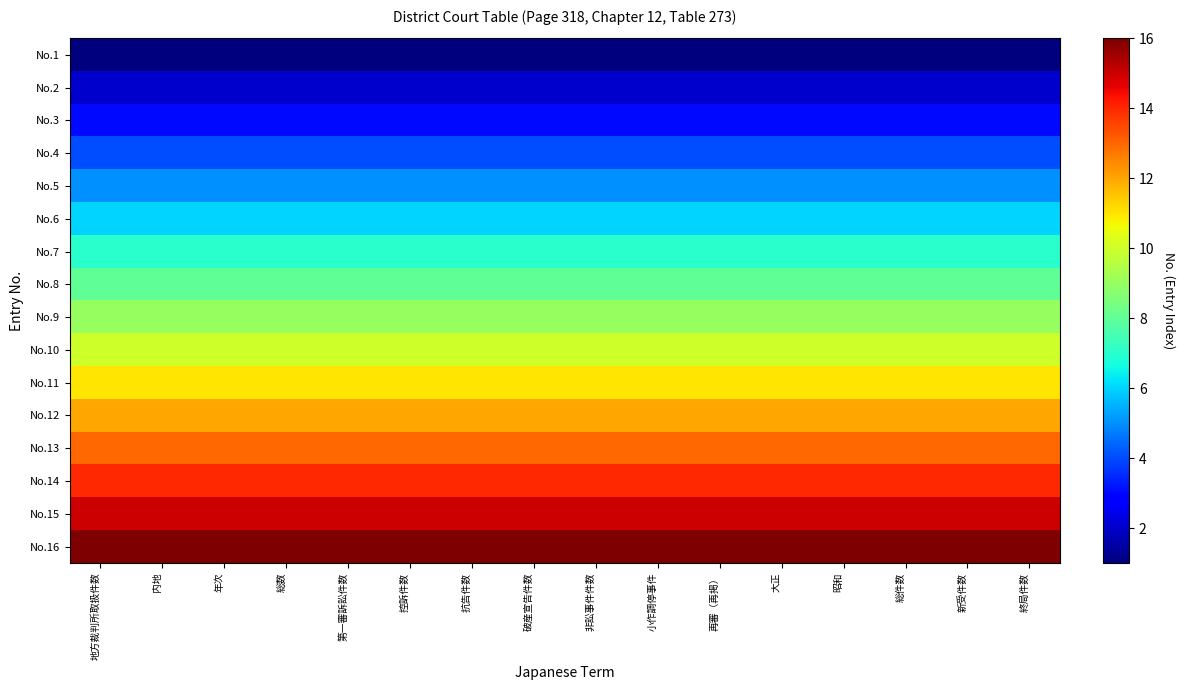

Reading left to right, transcribe all the data shown in this chart.

No.1: 地方裁判所取扱件数=1	内地=1	年次=1	総数=1	第一審訴訟件数=1	控訴件数=1	抗告件数=1	破産宣告件数=1	非訟事件件数=1	小作調停事件=1	再審（再掲）=1	大正=1	昭和=1	総件数=1	新受件数=1	終局件数=1
No.2: 地方裁判所取扱件数=2	内地=2	年次=2	総数=2	第一審訴訟件数=2	控訴件数=2	抗告件数=2	破産宣告件数=2	非訟事件件数=2	小作調停事件=2	再審（再掲）=2	大正=2	昭和=2	総件数=2	新受件数=2	終局件数=2
No.3: 地方裁判所取扱件数=3	内地=3	年次=3	総数=3	第一審訴訟件数=3	控訴件数=3	抗告件数=3	破産宣告件数=3	非訟事件件数=3	小作調停事件=3	再審（再掲）=3	大正=3	昭和=3	総件数=3	新受件数=3	終局件数=3
No.4: 地方裁判所取扱件数=4	内地=4	年次=4	総数=4	第一審訴訟件数=4	控訴件数=4	抗告件数=4	破産宣告件数=4	非訟事件件数=4	小作調停事件=4	再審（再掲）=4	大正=4	昭和=4	総件数=4	新受件数=4	終局件数=4
No.5: 地方裁判所取扱件数=5	内地=5	年次=5	総数=5	第一審訴訟件数=5	控訴件数=5	抗告件数=5	破産宣告件数=5	非訟事件件数=5	小作調停事件=5	再審（再掲）=5	大正=5	昭和=5	総件数=5	新受件数=5	終局件数=5
No.6: 地方裁判所取扱件数=6	内地=6	年次=6	総数=6	第一審訴訟件数=6	控訴件数=6	抗告件数=6	破産宣告件数=6	非訟事件件数=6	小作調停事件=6	再審（再掲）=6	大正=6	昭和=6	総件数=6	新受件数=6	終局件数=6
No.7: 地方裁判所取扱件数=7	内地=7	年次=7	総数=7	第一審訴訟件数=7	控訴件数=7	抗告件数=7	破産宣告件数=7	非訟事件件数=7	小作調停事件=7	再審（再掲）=7	大正=7	昭和=7	総件数=7	新受件数=7	終局件数=7
No.8: 地方裁判所取扱件数=8	内地=8	年次=8	総数=8	第一審訴訟件数=8	控訴件数=8	抗告件数=8	破産宣告件数=8	非訟事件件数=8	小作調停事件=8	再審（再掲）=8	大正=8	昭和=8	総件数=8	新受件数=8	終局件数=8
No.9: 地方裁判所取扱件数=9	内地=9	年次=9	総数=9	第一審訴訟件数=9	控訴件数=9	抗告件数=9	破産宣告件数=9	非訟事件件数=9	小作調停事件=9	再審（再掲）=9	大正=9	昭和=9	総件数=9	新受件数=9	終局件数=9
No.10: 地方裁判所取扱件数=10	内地=10	年次=10	総数=10	第一審訴訟件数=10	控訴件数=10	抗告件数=10	破産宣告件数=10	非訟事件件数=10	小作調停事件=10	再審（再掲）=10	大正=10	昭和=10	総件数=10	新受件数=10	終局件数=10
No.11: 地方裁判所取扱件数=11	内地=11	年次=11	総数=11	第一審訴訟件数=11	控訴件数=11	抗告件数=11	破産宣告件数=11	非訟事件件数=11	小作調停事件=11	再審（再掲）=11	大正=11	昭和=11	総件数=11	新受件数=11	終局件数=11
No.12: 地方裁判所取扱件数=12	内地=12	年次=12	総数=12	第一審訴訟件数=12	控訴件数=12	抗告件数=12	破産宣告件数=12	非訟事件件数=12	小作調停事件=12	再審（再掲）=12	大正=12	昭和=12	総件数=12	新受件数=12	終局件数=12
No.13: 地方裁判所取扱件数=13	内地=13	年次=13	総数=13	第一審訴訟件数=13	控訴件数=13	抗告件数=13	破産宣告件数=13	非訟事件件数=13	小作調停事件=13	再審（再掲）=13	大正=13	昭和=13	総件数=13	新受件数=13	終局件数=13
No.14: 地方裁判所取扱件数=14	内地=14	年次=14	総数=14	第一審訴訟件数=14	控訴件数=14	抗告件数=14	破産宣告件数=14	非訟事件件数=14	小作調停事件=14	再審（再掲）=14	大正=14	昭和=14	総件数=14	新受件数=14	終局件数=14
No.15: 地方裁判所取扱件数=15	内地=15	年次=15	総数=15	第一審訴訟件数=15	控訴件数=15	抗告件数=15	破産宣告件数=15	非訟事件件数=15	小作調停事件=15	再審（再掲）=15	大正=15	昭和=15	総件数=15	新受件数=15	終局件数=15
No.16: 地方裁判所取扱件数=16	内地=16	年次=16	総数=16	第一審訴訟件数=16	控訴件数=16	抗告件数=16	破産宣告件数=16	非訟事件件数=16	小作調停事件=16	再審（再掲）=16	大正=16	昭和=16	総件数=16	新受件数=16	終局件数=16